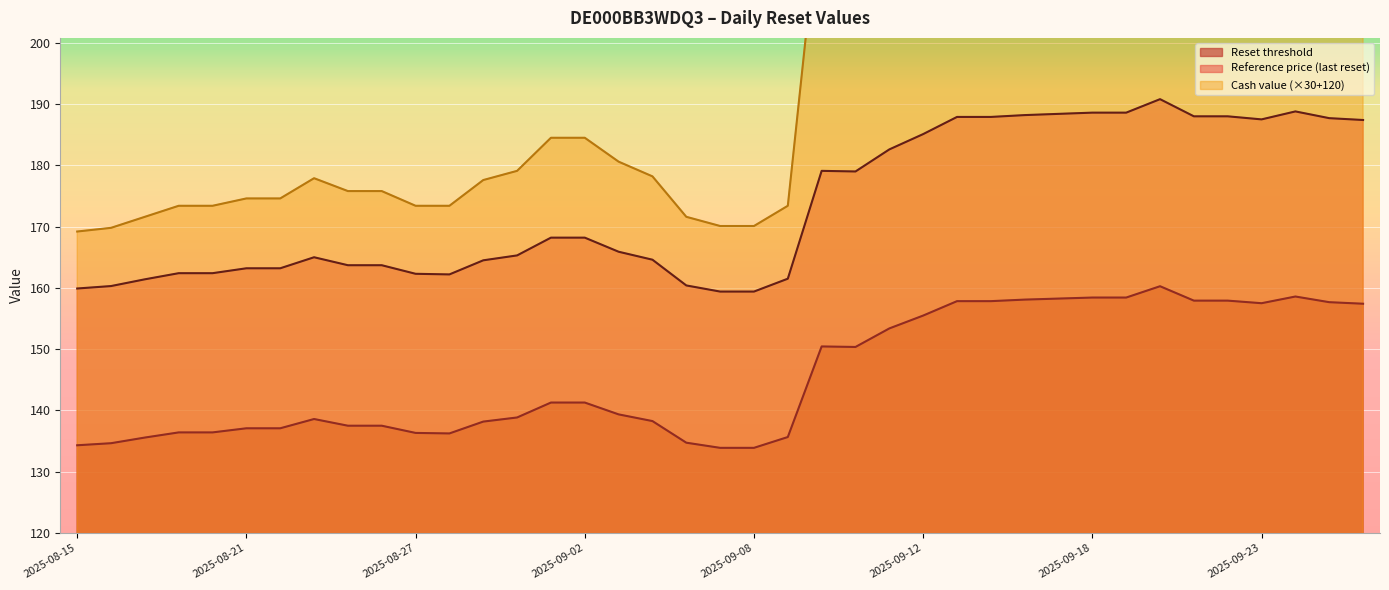

Reading right to left, transcribe all the data shown in this chart.

Reset threshold: 157.4	157.7	158.6	157.5	157.9	157.9	160.3	158.4	158.4	158.3	158.1	157.8	157.8	155.5	153.4	150.4	150.4	135.7	133.9	133.9	134.7	138.3	139.4	141.3	141.3	138.9	138.2	136.2	136.3	137.5	137.5	138.6	137.1	137.1	136.4	136.4	135.6	134.7	134.3
Reference price (last reset): 187.4	187.7	188.8	187.5	188.0	188.0	190.8	188.6	188.6	188.4	188.2	187.9	187.9	185.1	182.6	179.0	179.1	161.5	159.4	159.4	160.4	164.6	165.9	168.2	168.2	165.3	164.5	162.2	162.3	163.7	163.7	165.0	163.2	163.2	162.4	162.4	161.4	160.3	159.9
Cash value: 255.6	256.2	260.4	255.3	257.1	257.1	267.3	258.3	258.3	257.7	256.8	255.6	255.6	245.4	236.7	225.0	225.3	173.4	170.1	170.1	171.6	178.2	180.6	184.5	184.5	179.1	177.6	173.4	173.4	175.8	175.8	177.9	174.6	174.6	173.4	173.4	171.6	169.8	169.2